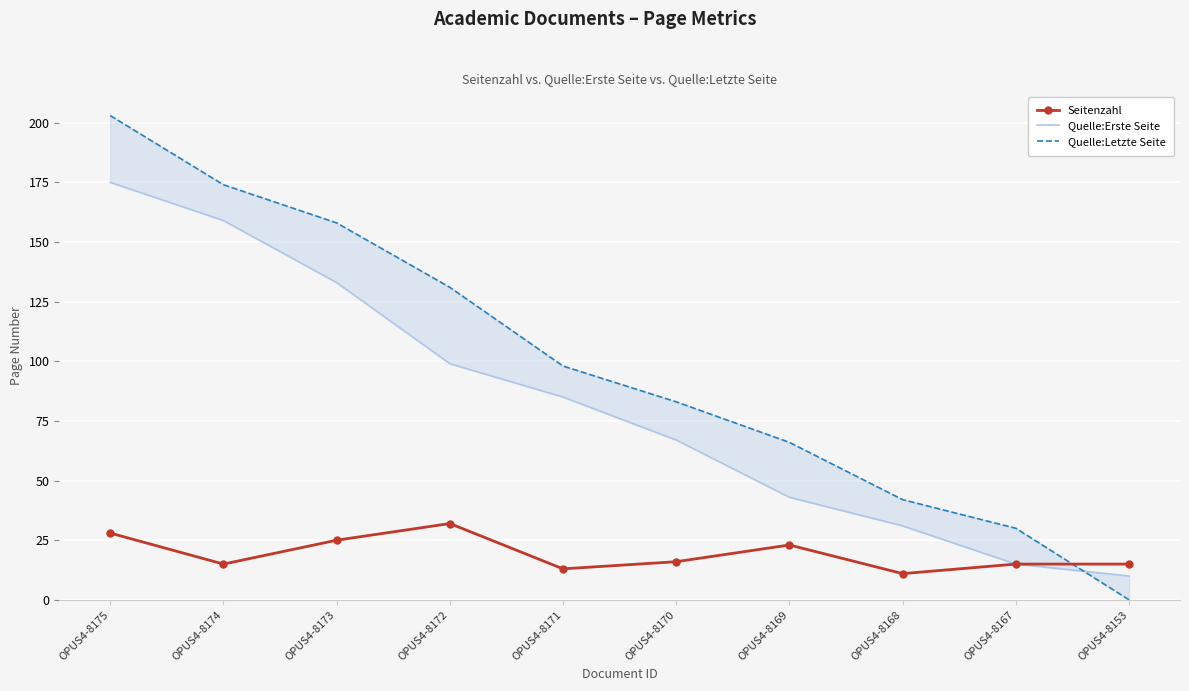

The Quelle:Letzte Seite series shows 68 at OPUS4-8174. True or false?

False